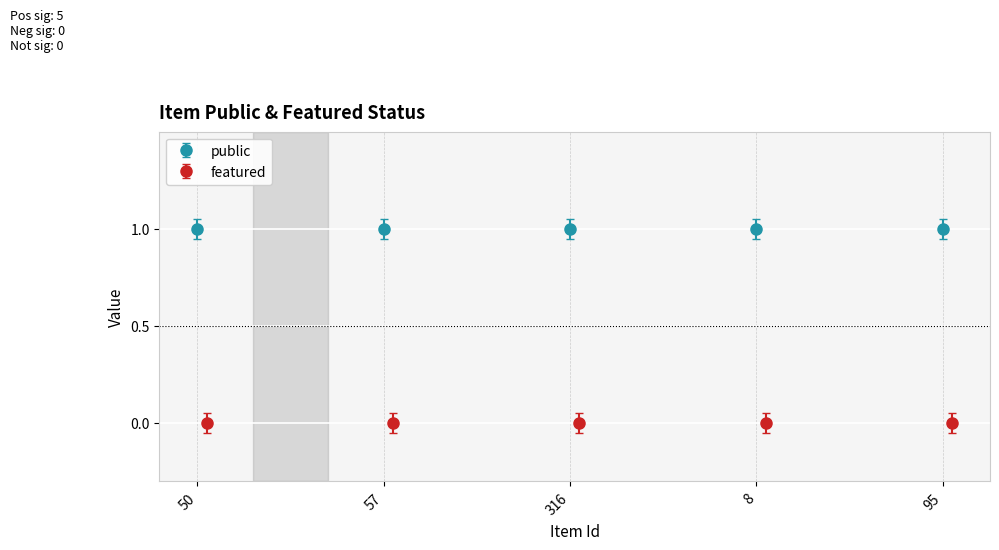

What is the sum of all public values?

5